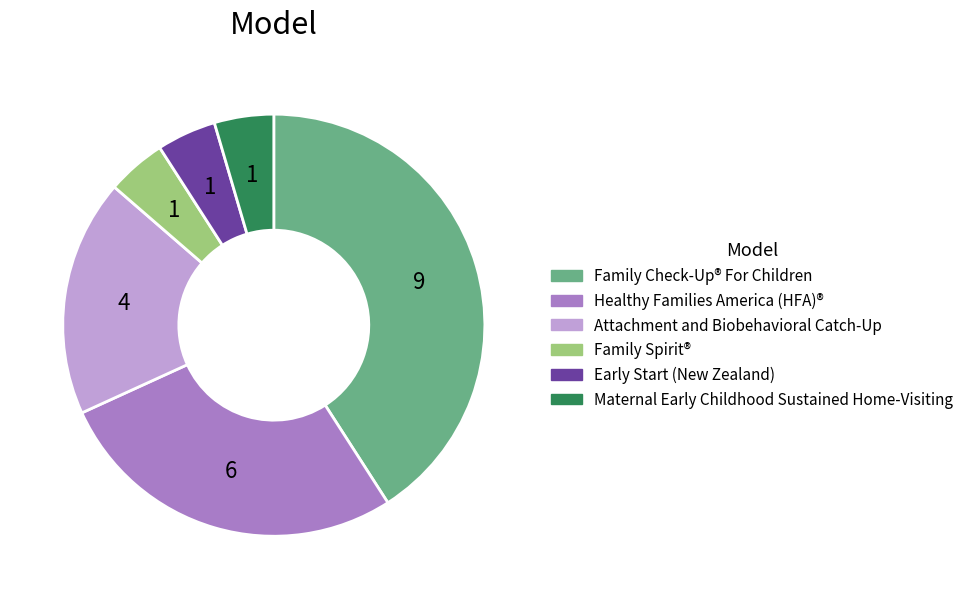

Count the number of slices in the pie.

6